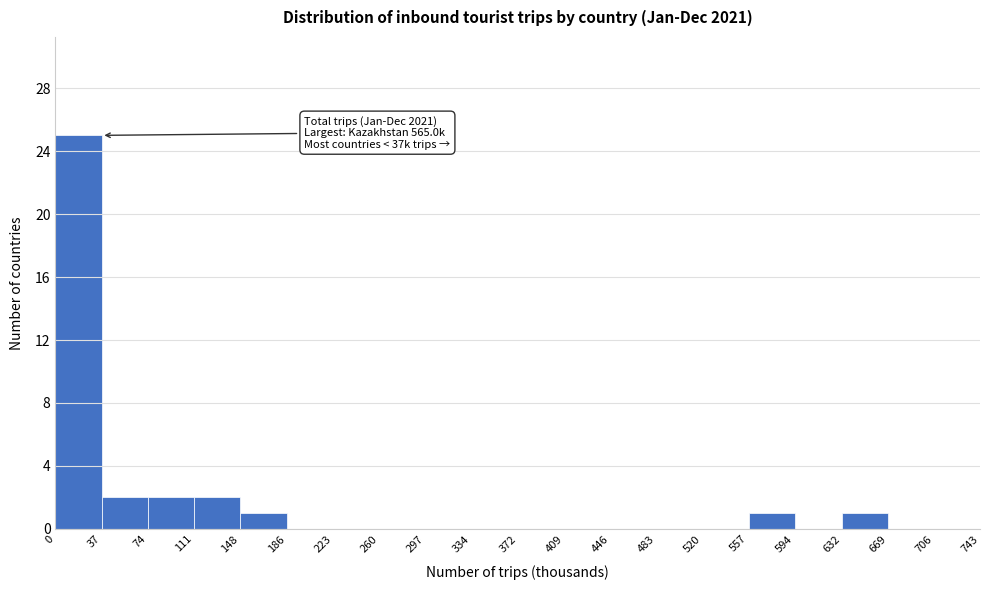

Over which range of the x-axis is the bar tallest?

0 to 37